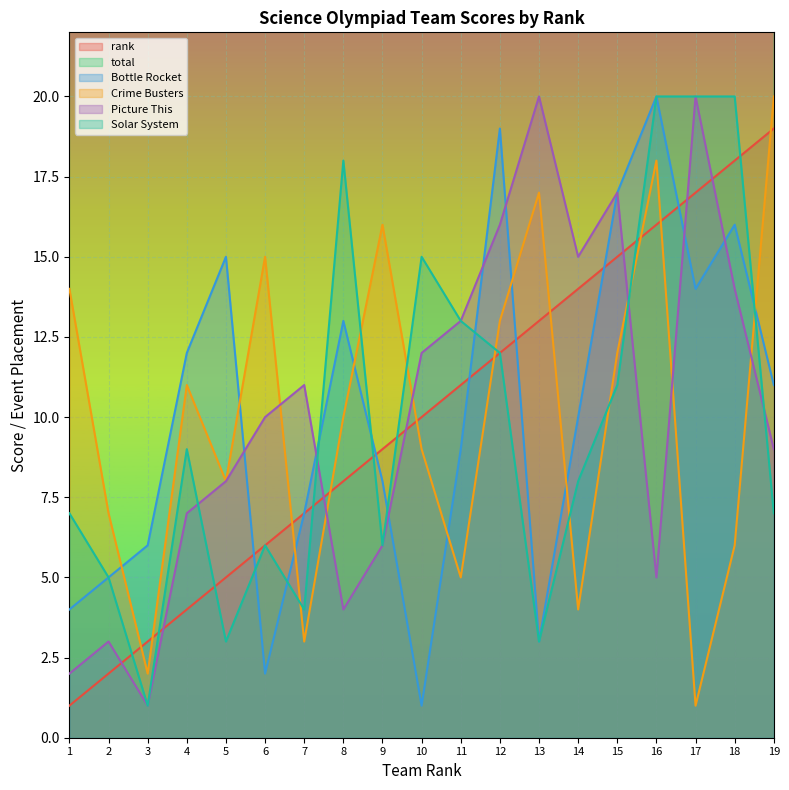

The value of Crime Busters at 4 is 11. True or false?

True